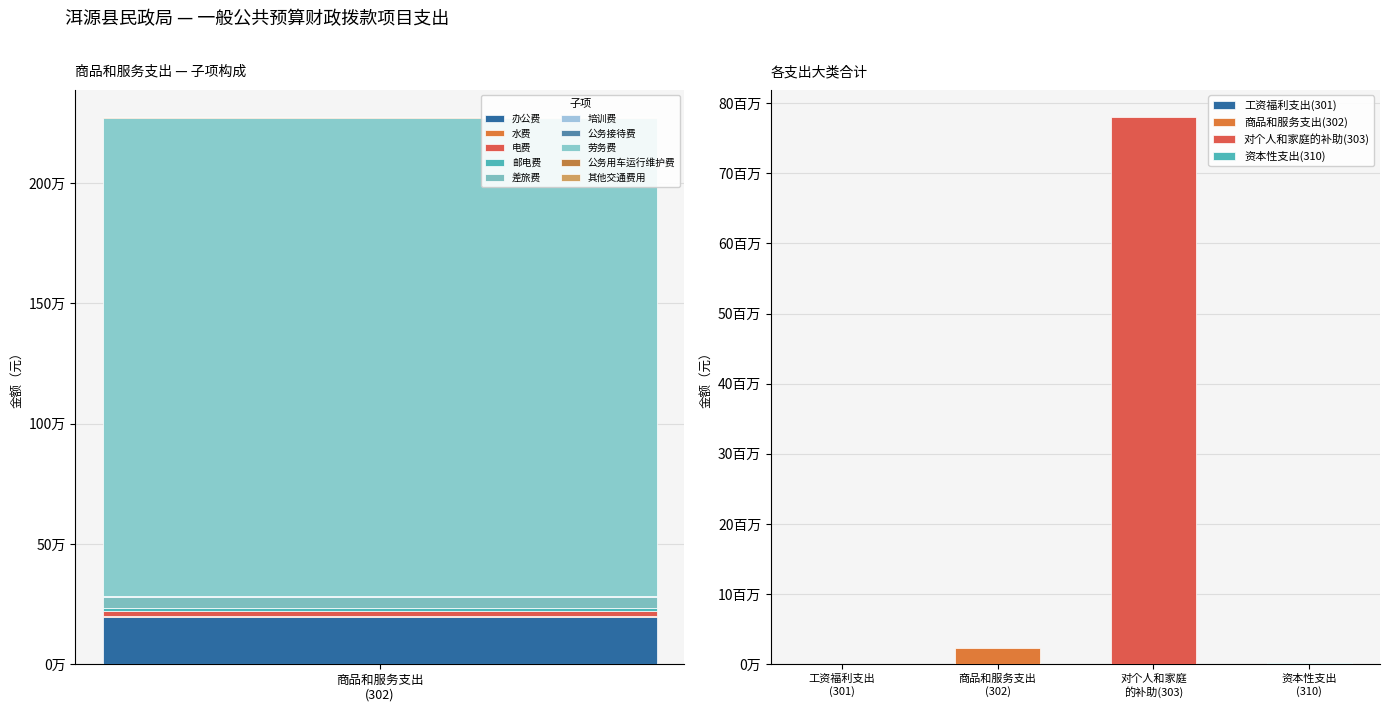

At 工资福利支出(301), list the series in order from smallest to largest.

工资福利支出, 资本性支出, 商品和服务支出, 对个人和家庭的补助